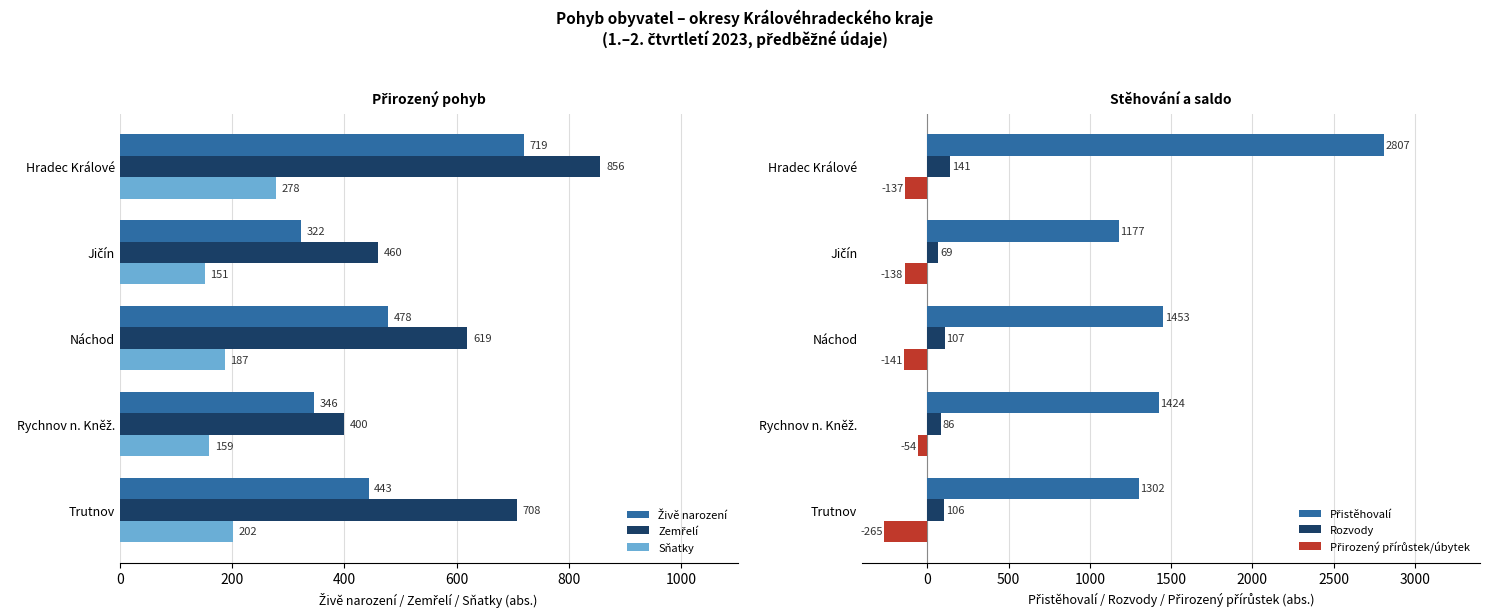

True or false: Rozvody has a value of 141 at Hradec Králové.

True